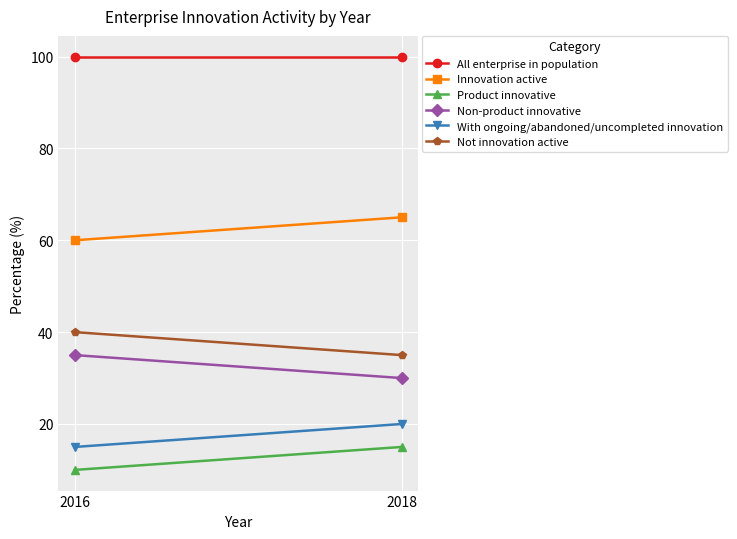

What is the difference between the maximum and minimum values in the Not innovation active series?

5